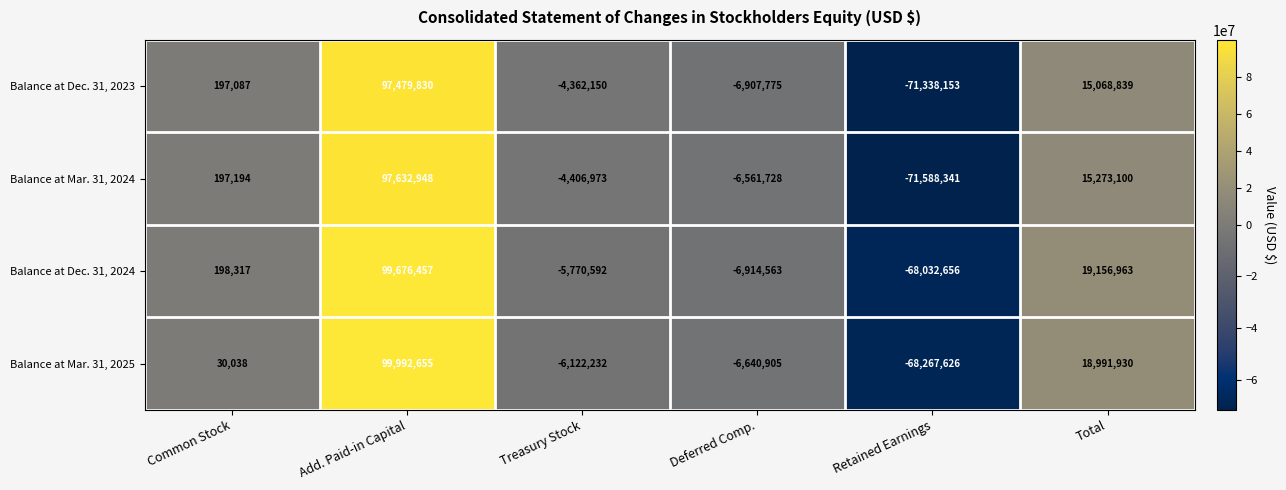

At which label is Balance at Mar. 31, 2024 closest to 13022303?

Total